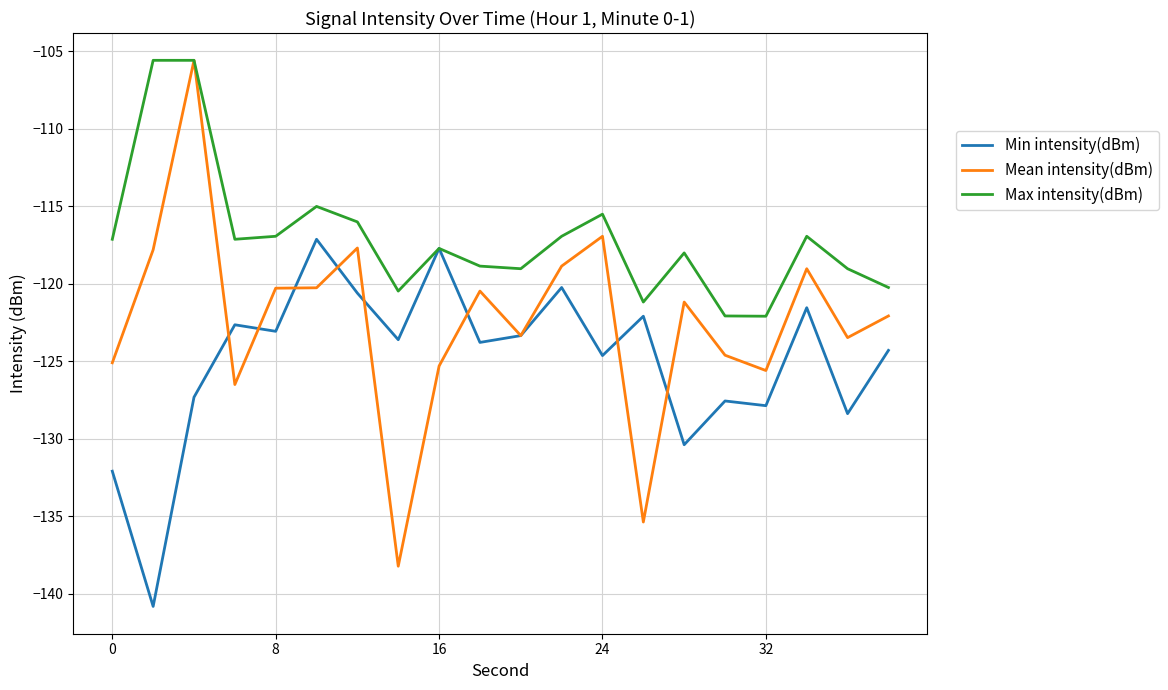

Which series has the largest range (max minus min)?

Mean intensity(dBm)